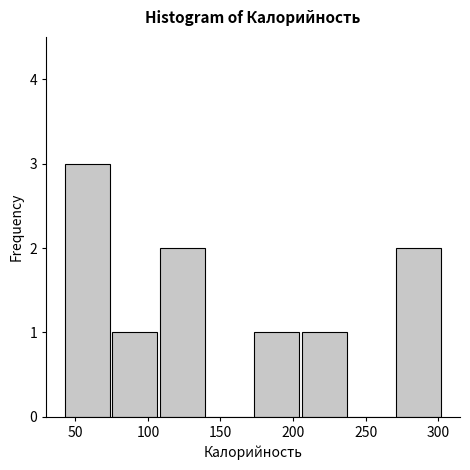

What is the height of the bar covering 175 to 205 on the x-axis? Neither the bar edges nor the heights are printed on the chart, so give them approximately, as read against the axes.

1